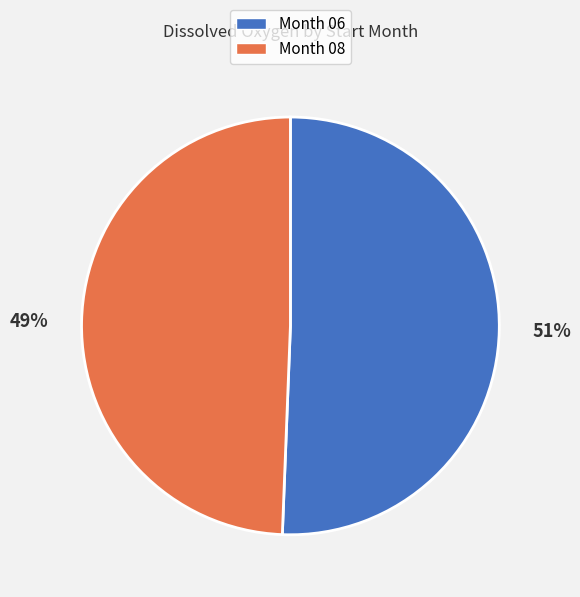

Is there a majority slice in this chart?

Yes